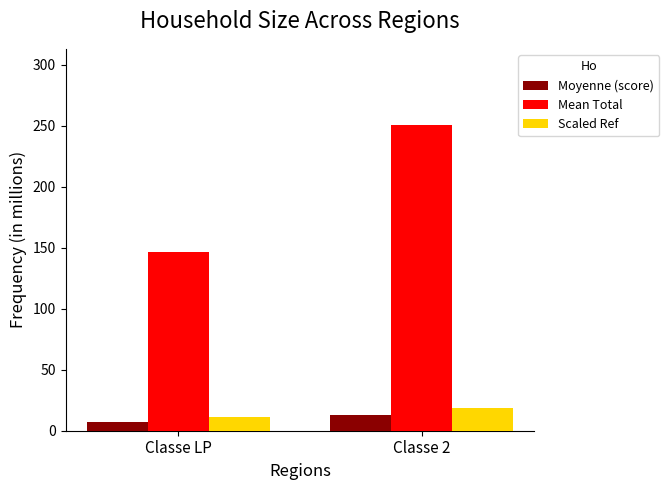

Where is Mean Total nearest to the value 198?

Classe LP